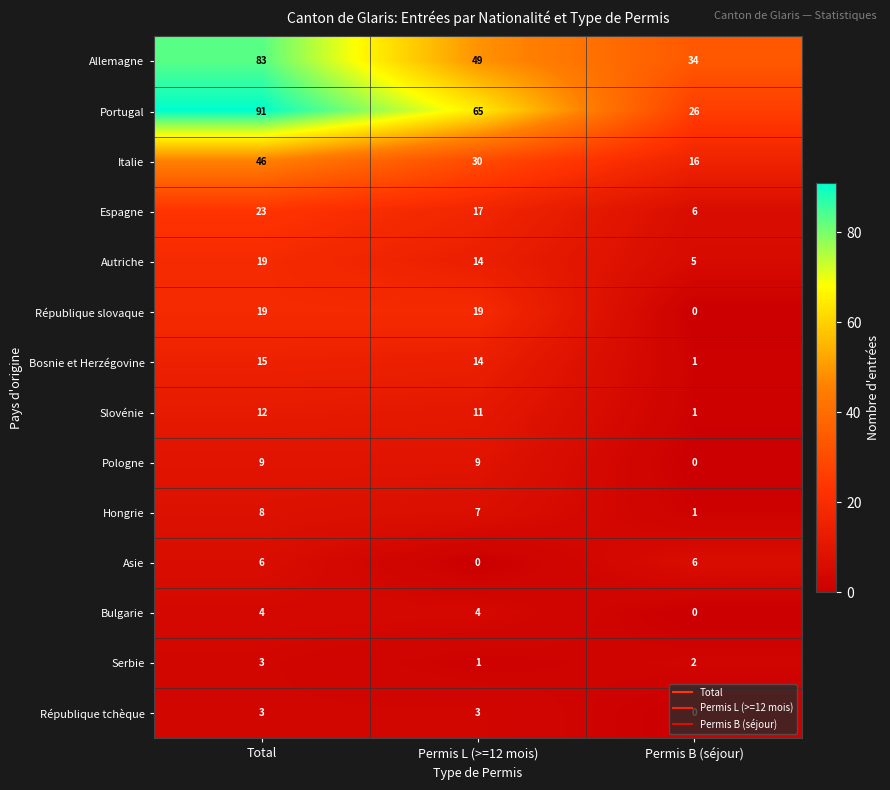

Which label corresponds to the largest value in the chart?

Total